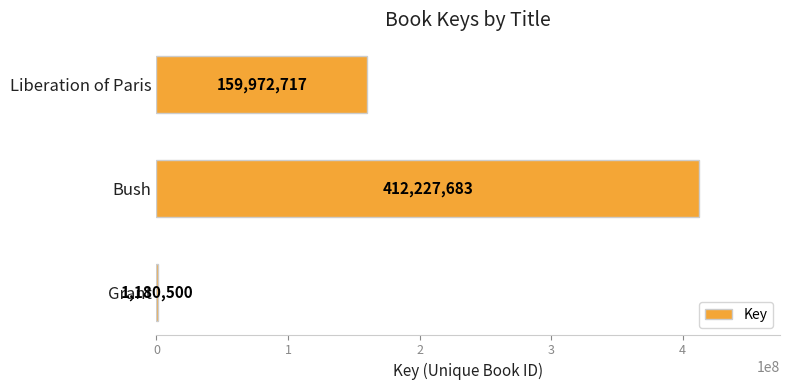

Where is the data nearest to the value 206704091?

Liberation of Paris